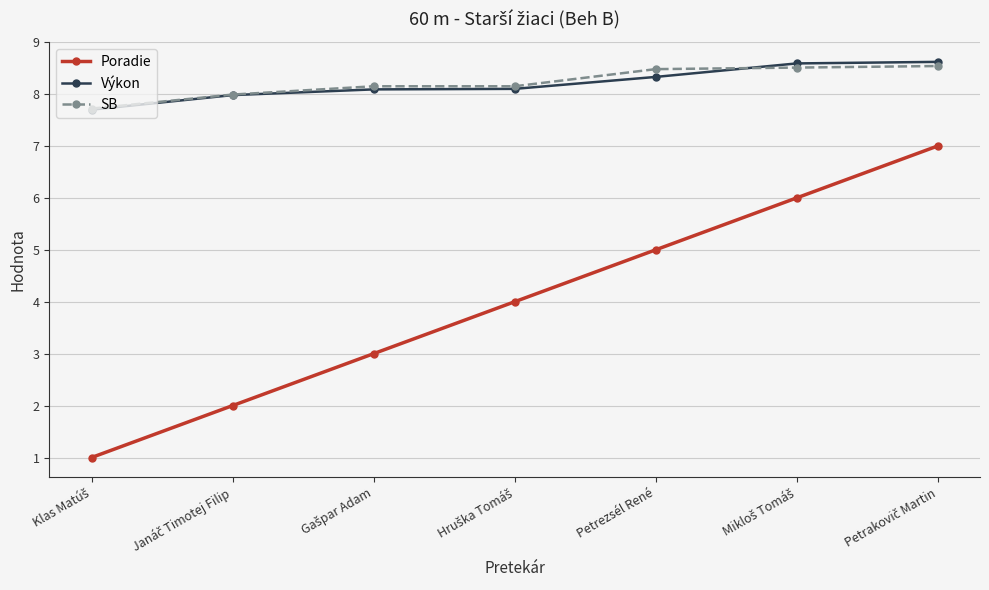

What is the minimum value shown in the chart?

1.0